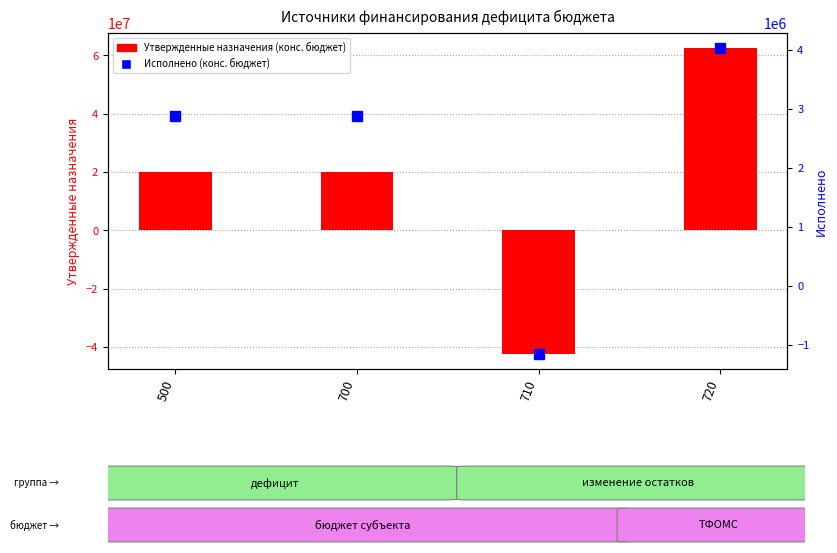

List the series in order of their overall mean, highest first.

Утвержденные назначения (конс. бюджет), Исполнено (конс. бюджет)